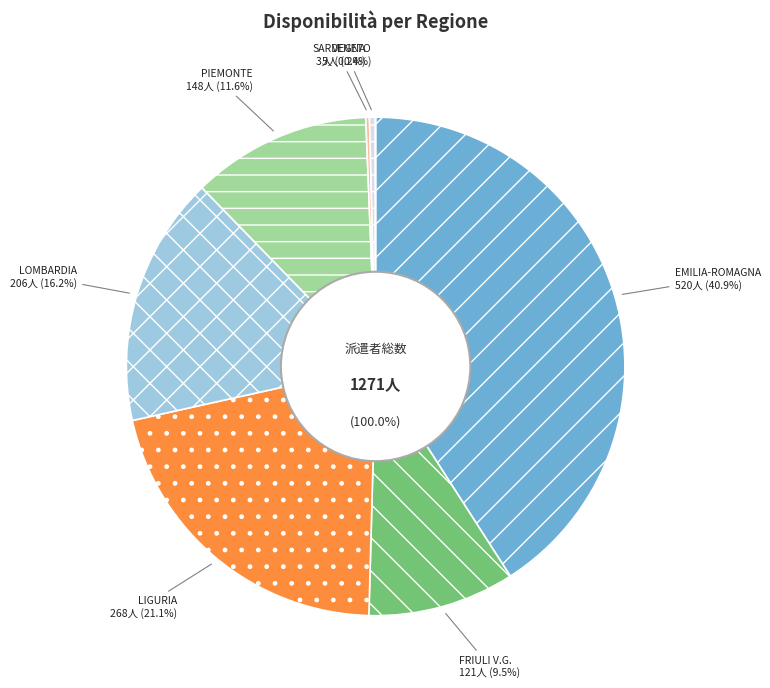

Rank the categories by value from lowest to highest.

SARDEGNA, VENETO, FRIULI VENEZIA GIULIA, PIEMONTE, LOMBARDIA, LIGURIA, EMILIA-ROMAGNA